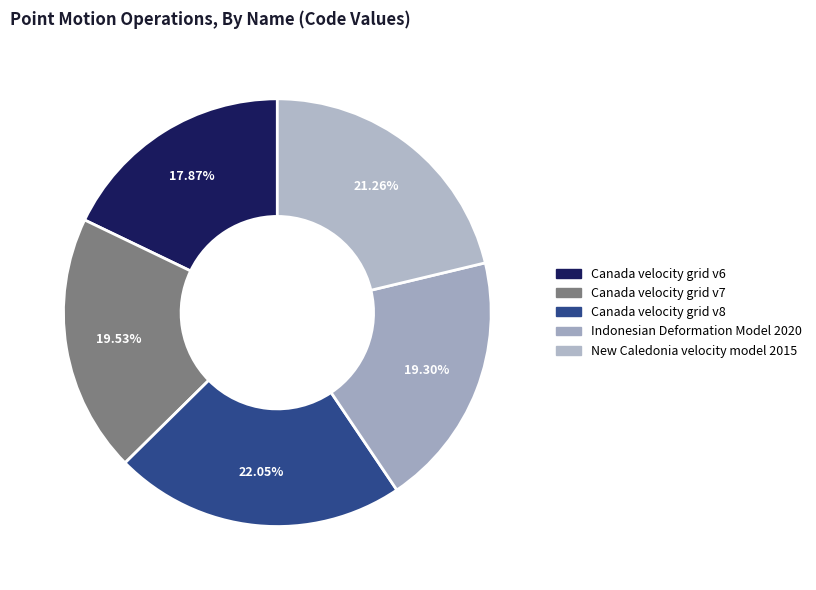

Is the sum of Indonesian Deformation Model 2020 and Canada velocity grid v6 greater than half?

No